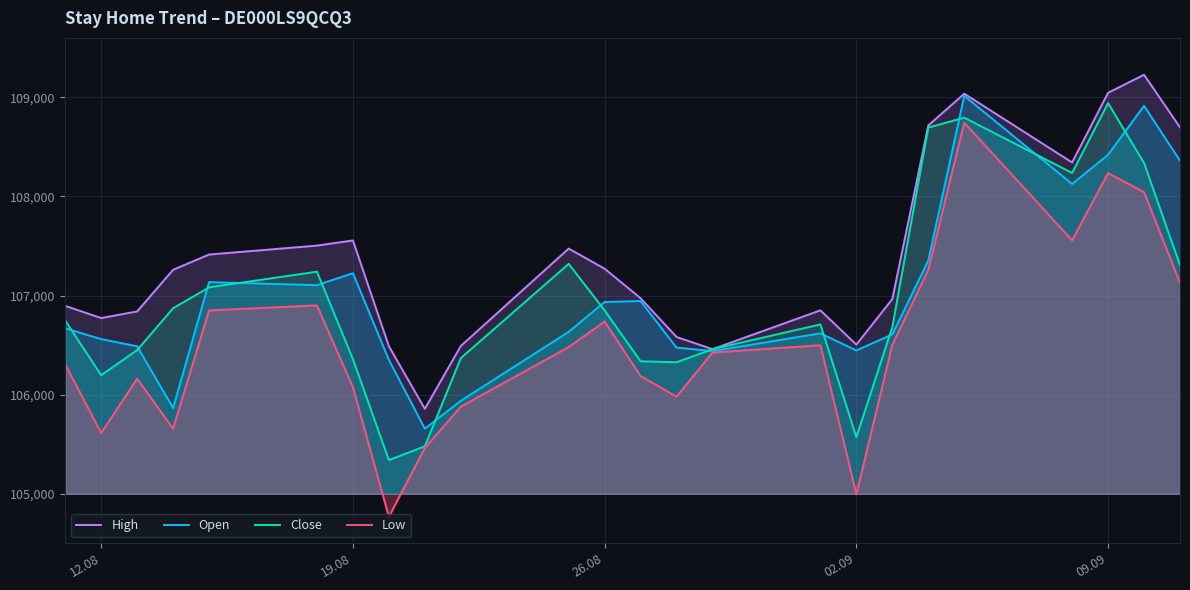

Does the chart display data point markers on the line(s)?

No